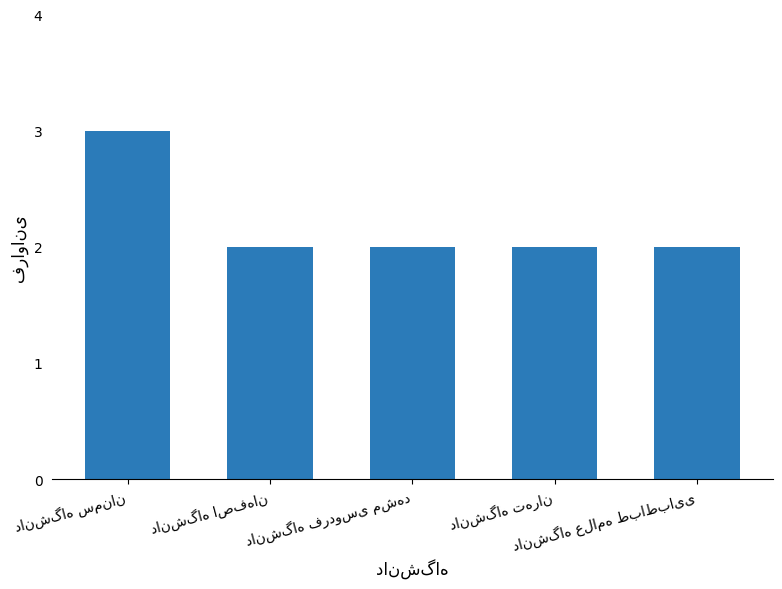

What is the difference between the maximum and minimum values?

1